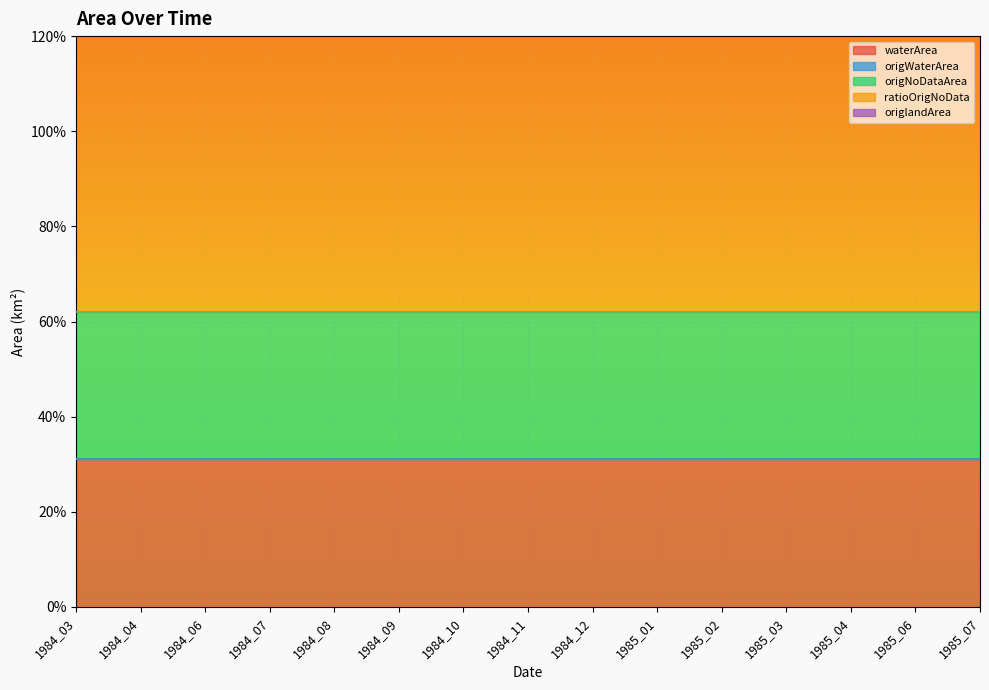

True or false: ratioOrigNoData has a value of 0.7 at 1985_02.

False